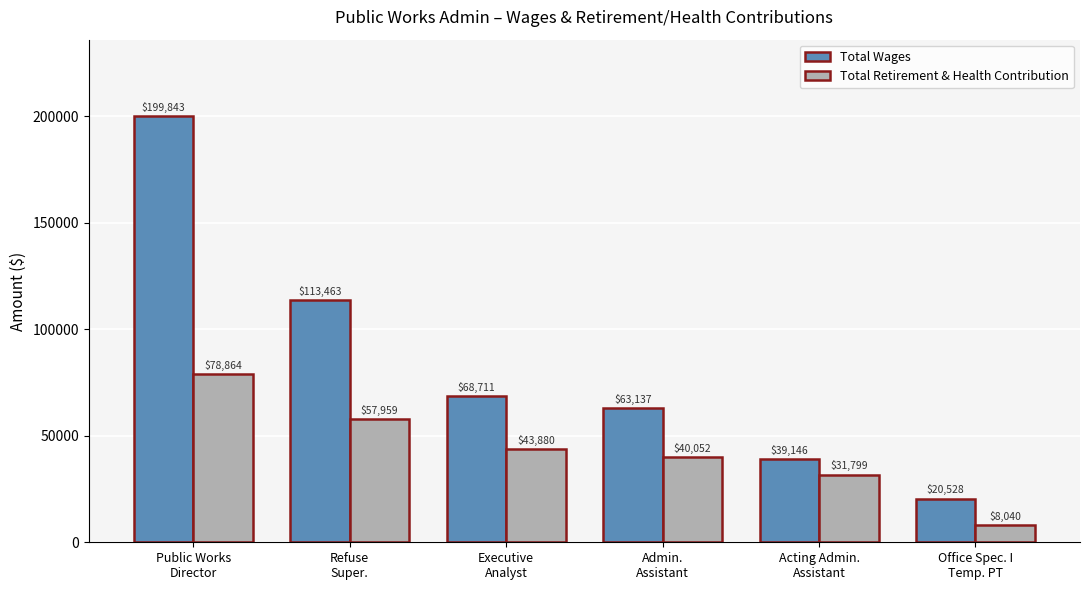

Reading left to right, transcribe all the data shown in this chart.

Total Wages: 199843	113463	68711	63137	39146	20528
Total Retirement & Health Contribution: 78864	57959	43880	40052	31799	8040